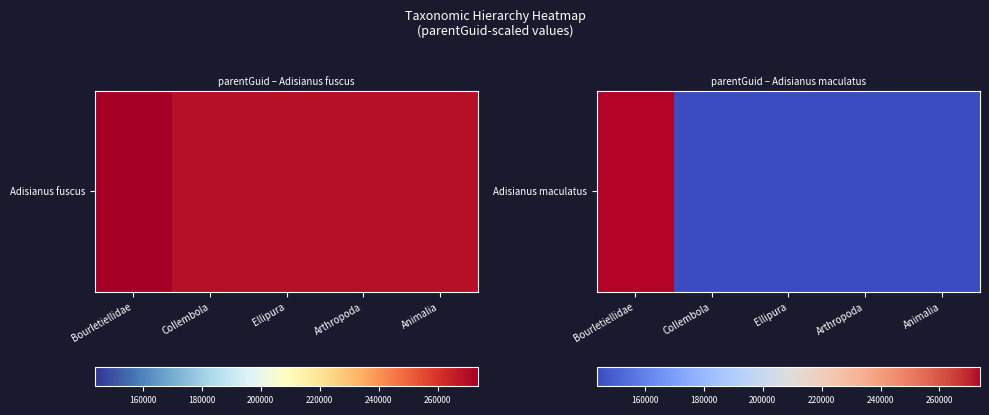

At which category does the chart reach its peak across all series?

Bourletiellidae